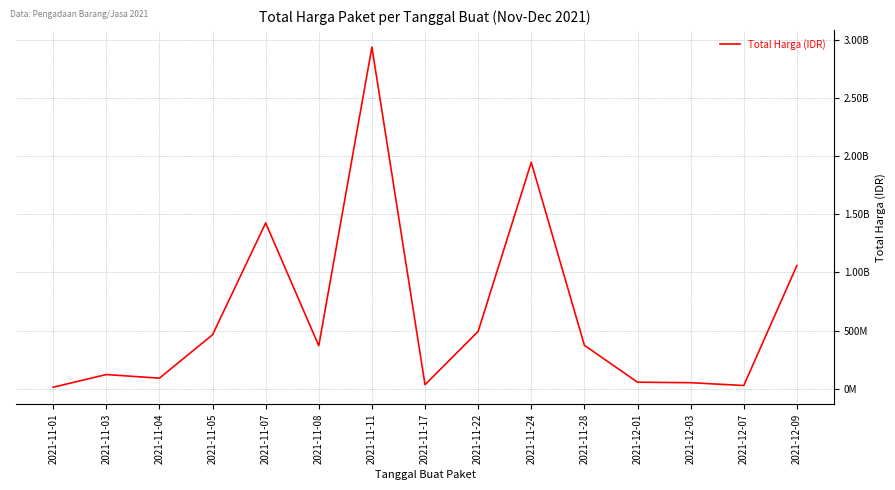

What is the maximum value shown in the chart?

2938963240